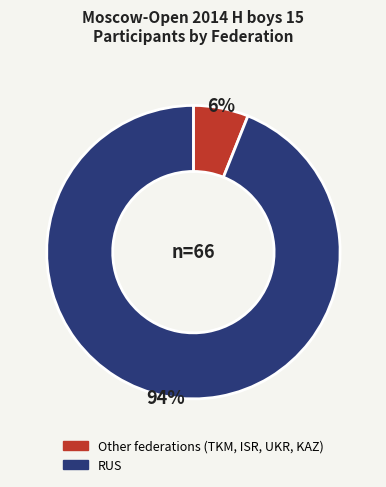

Do Other federations (TKM, ISR, UKR, KAZ) and RUS together represent more than half of the pie?

Yes